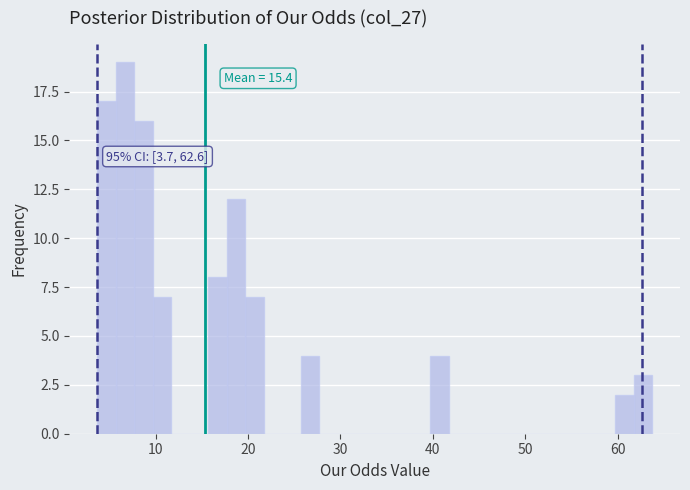

Read against the x-axis, roughly where is the centre of the tallest bar?

7